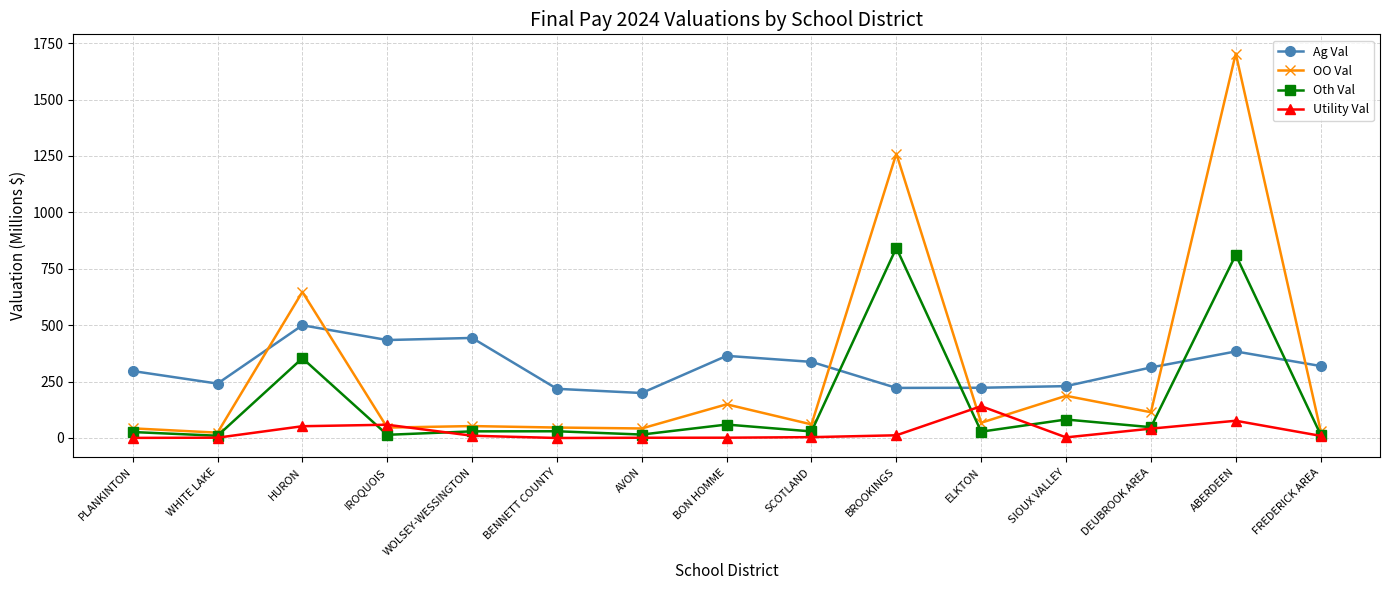

Which series has the largest range (max minus min)?

OO Val